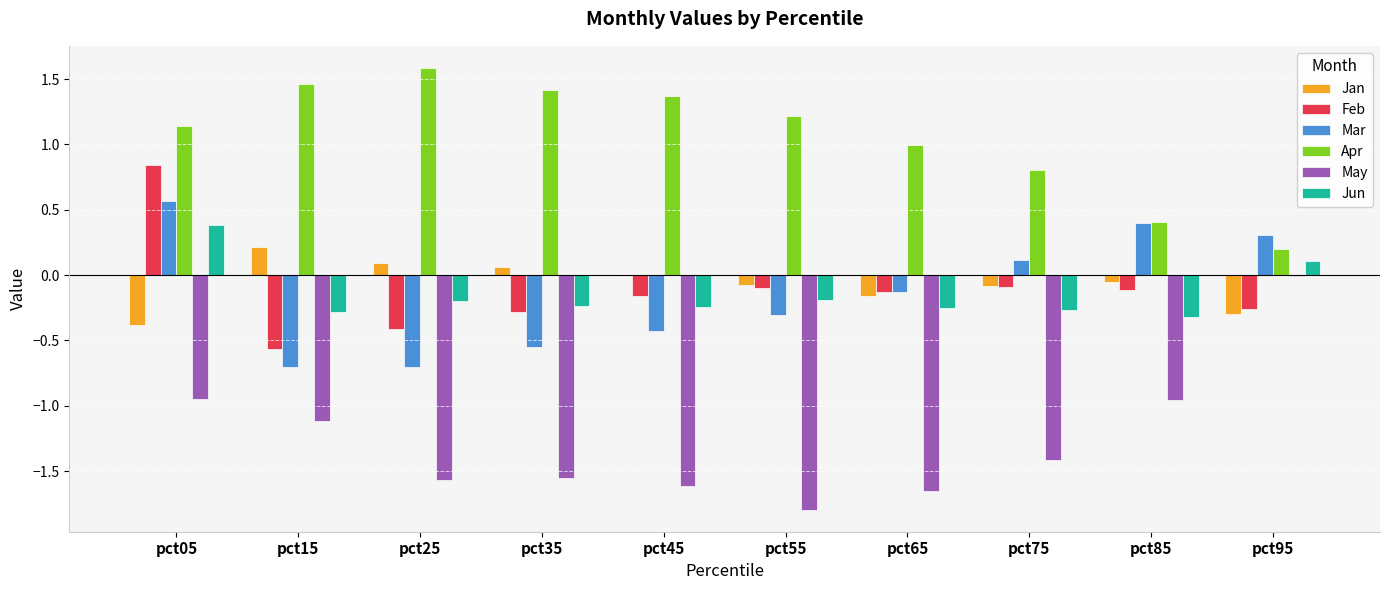

Count the number of categories in the chart.

10